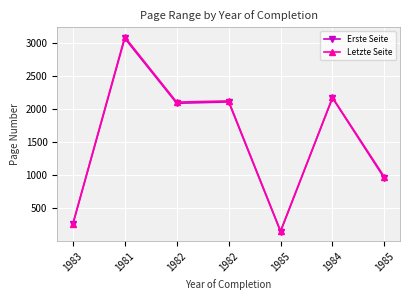

How many interior local valleys does the Erste Seite series have?

2